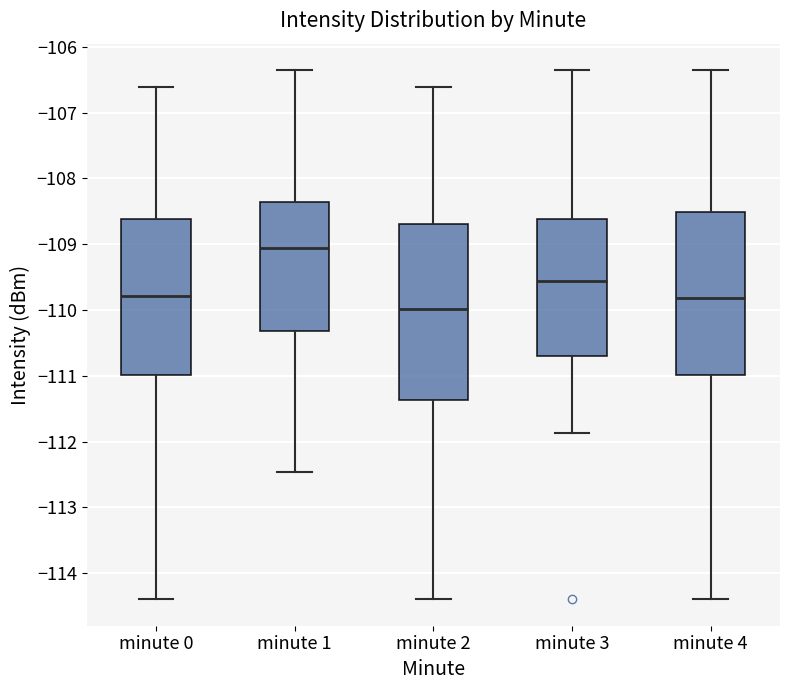

Where does the median line of the box for minute 3 sit on the y-axis? The values are not printed on the chart, so give them approximately, as read against the axis.

-109.6